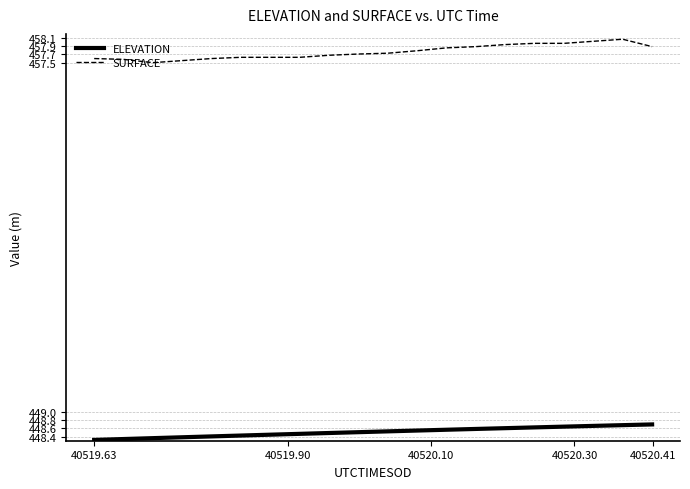

What is the maximum value shown in the chart?

458.1